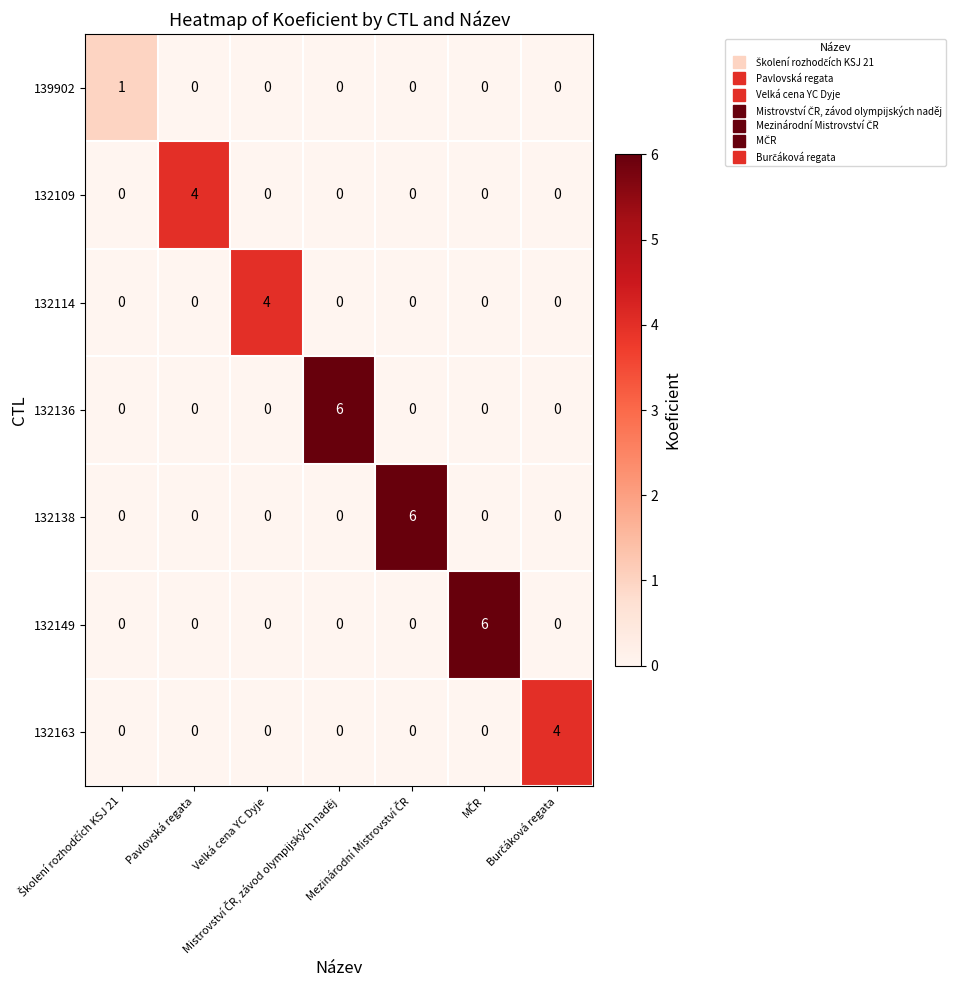

What is the maximum value for 132109?

4